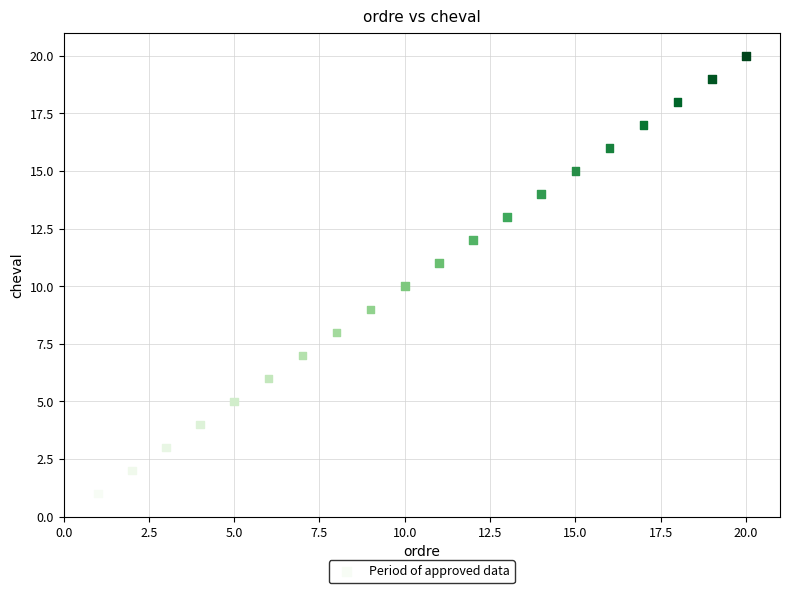

What is the range of Y values (max minus min)?

19